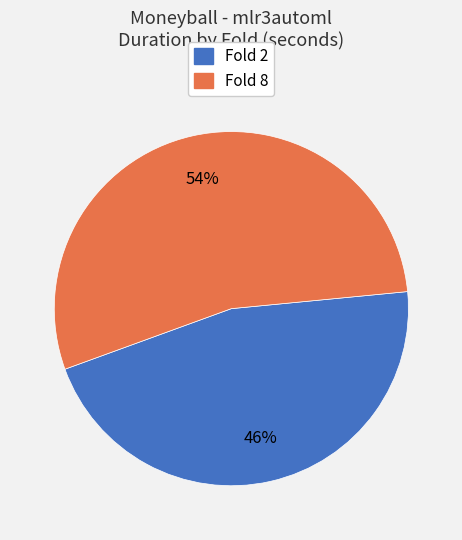

Does Fold 2 account for over 50% of the chart?

No